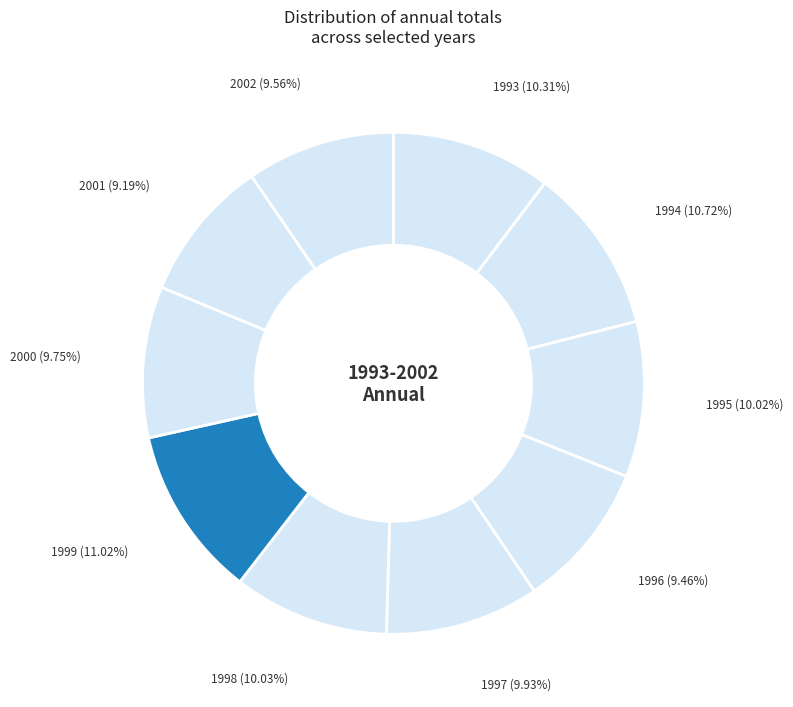

Approximately how many times larger is the value at 1993 compared to 1995?

1.0